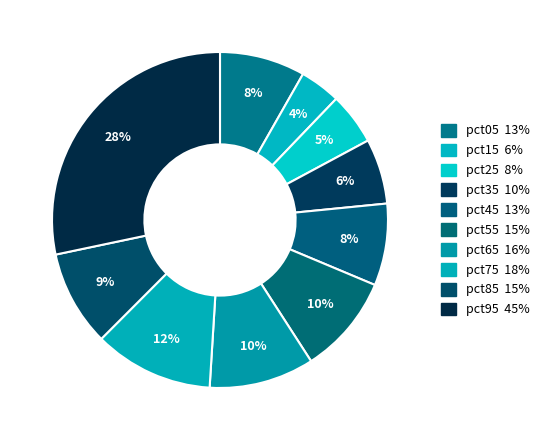

Which slice is the largest?

pct95